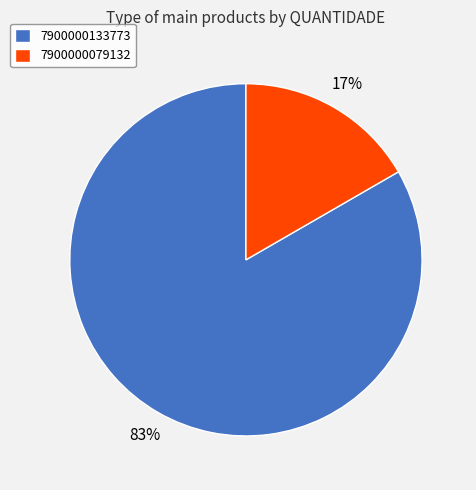

What percentage is the 7900000079132 slice, to the nearest percent?

17%